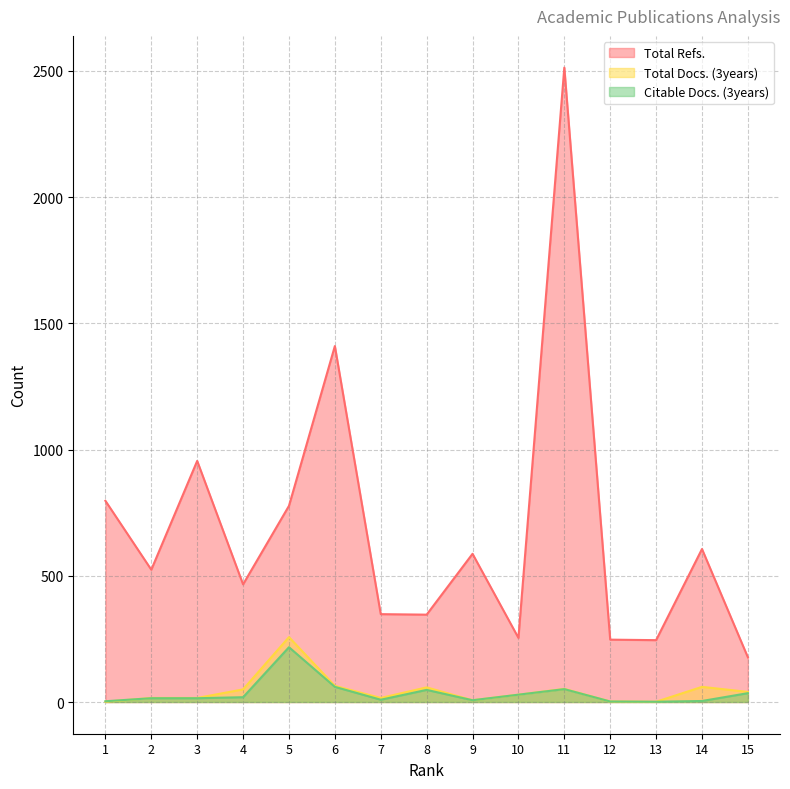

What is the value of the Total Docs. (3years) point at the 1st from the left?

1